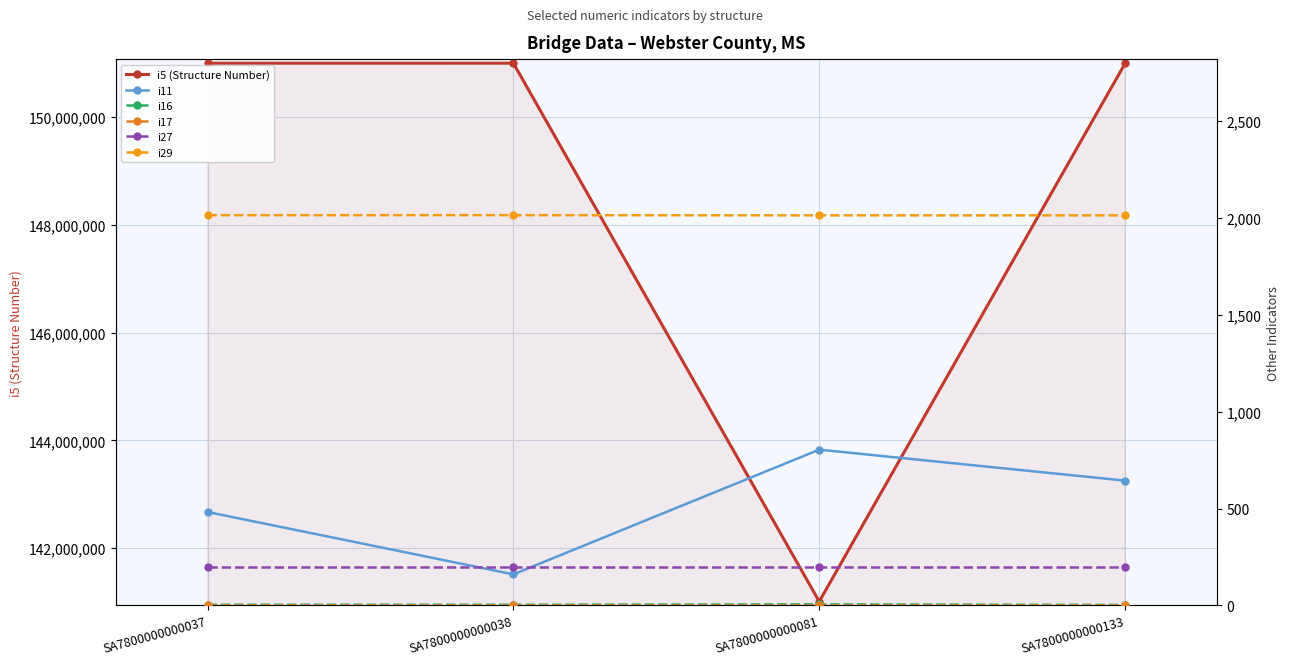

At which category does the chart reach its minimum across all series?

SA7800000000133